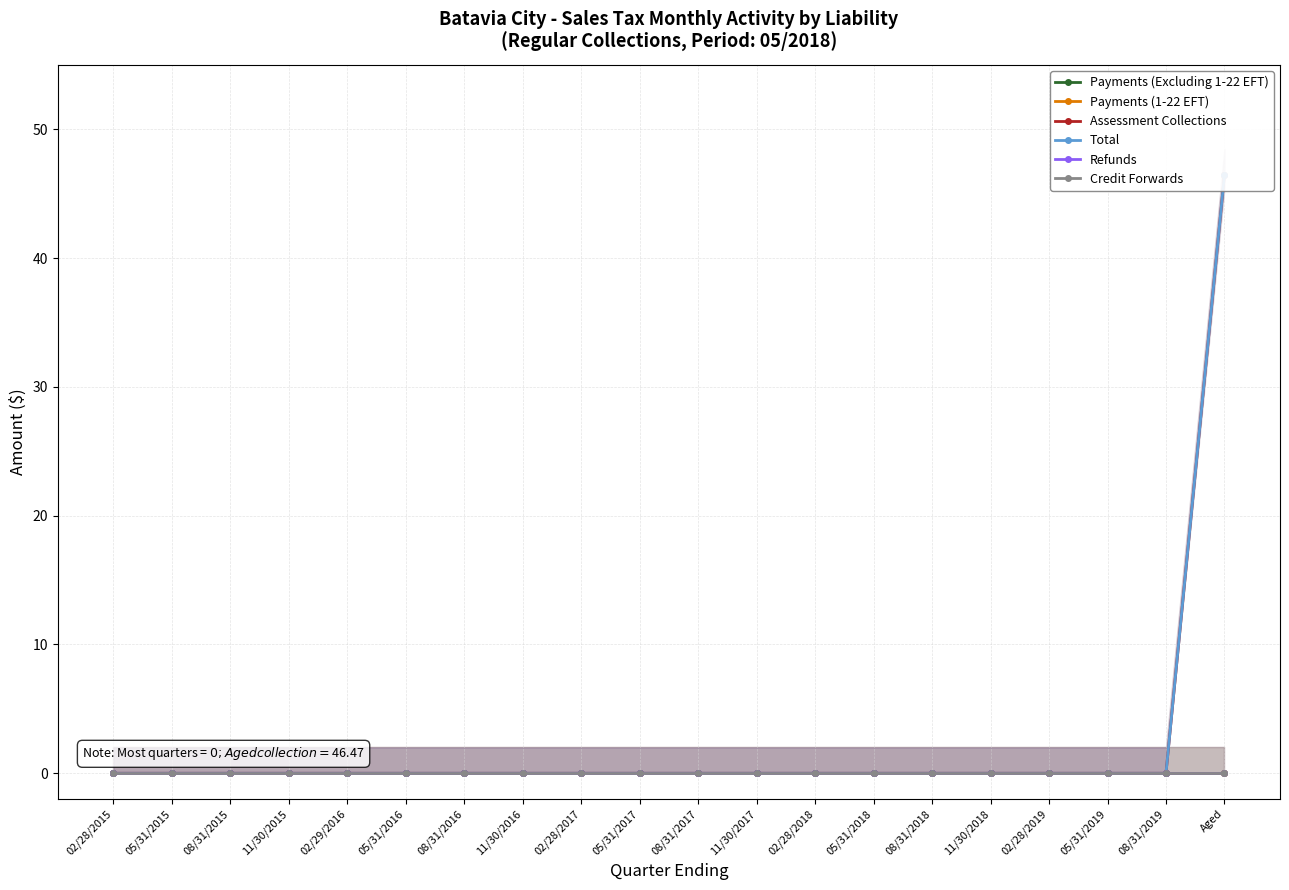

What is the greatest value displayed?

46.5